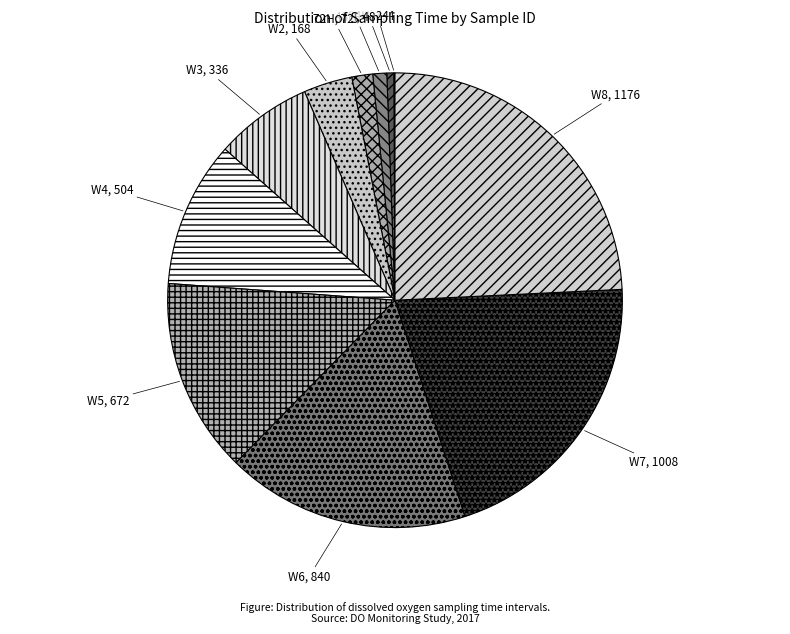

Which has a higher value, 48H or W3?

W3